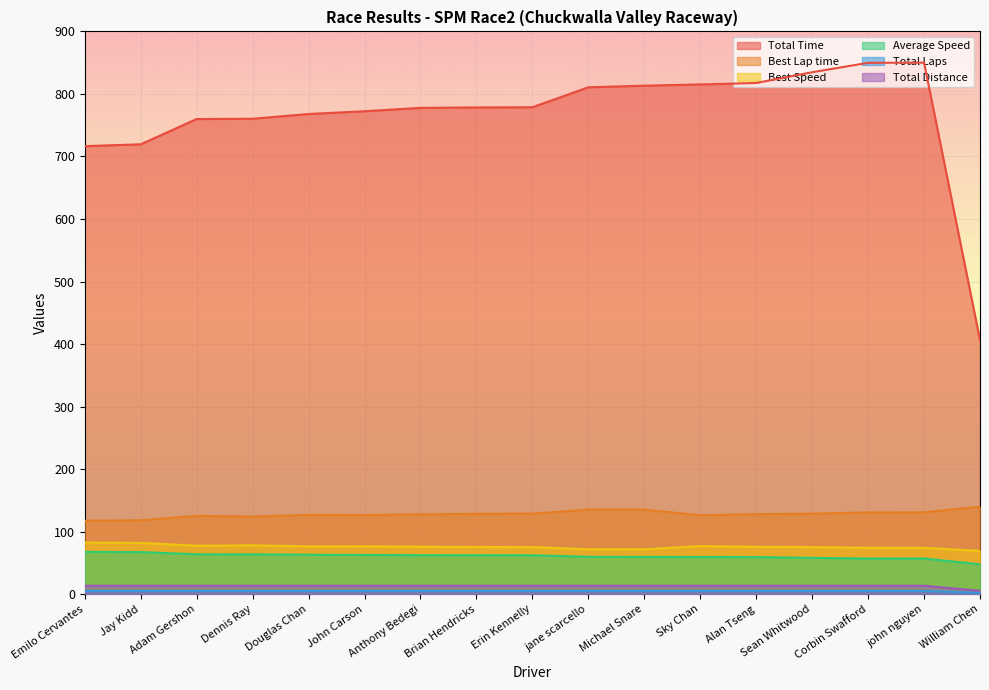

True or false: Best Speed and Total Time intersect in this chart.

False